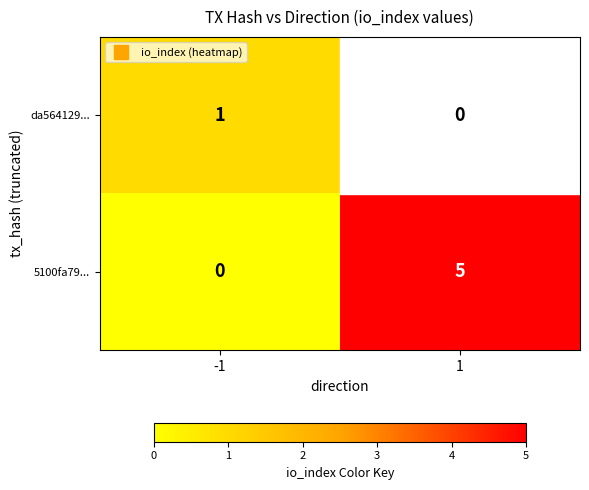

List the series in order of their peak value, highest first.

5100fa79..., da564129...